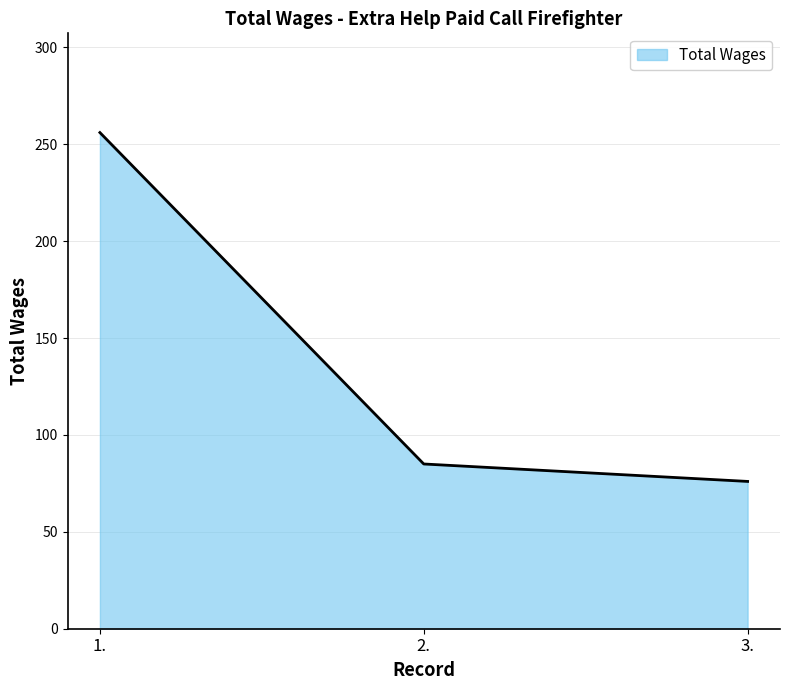

True or false: the data shows 256 at 1..

True